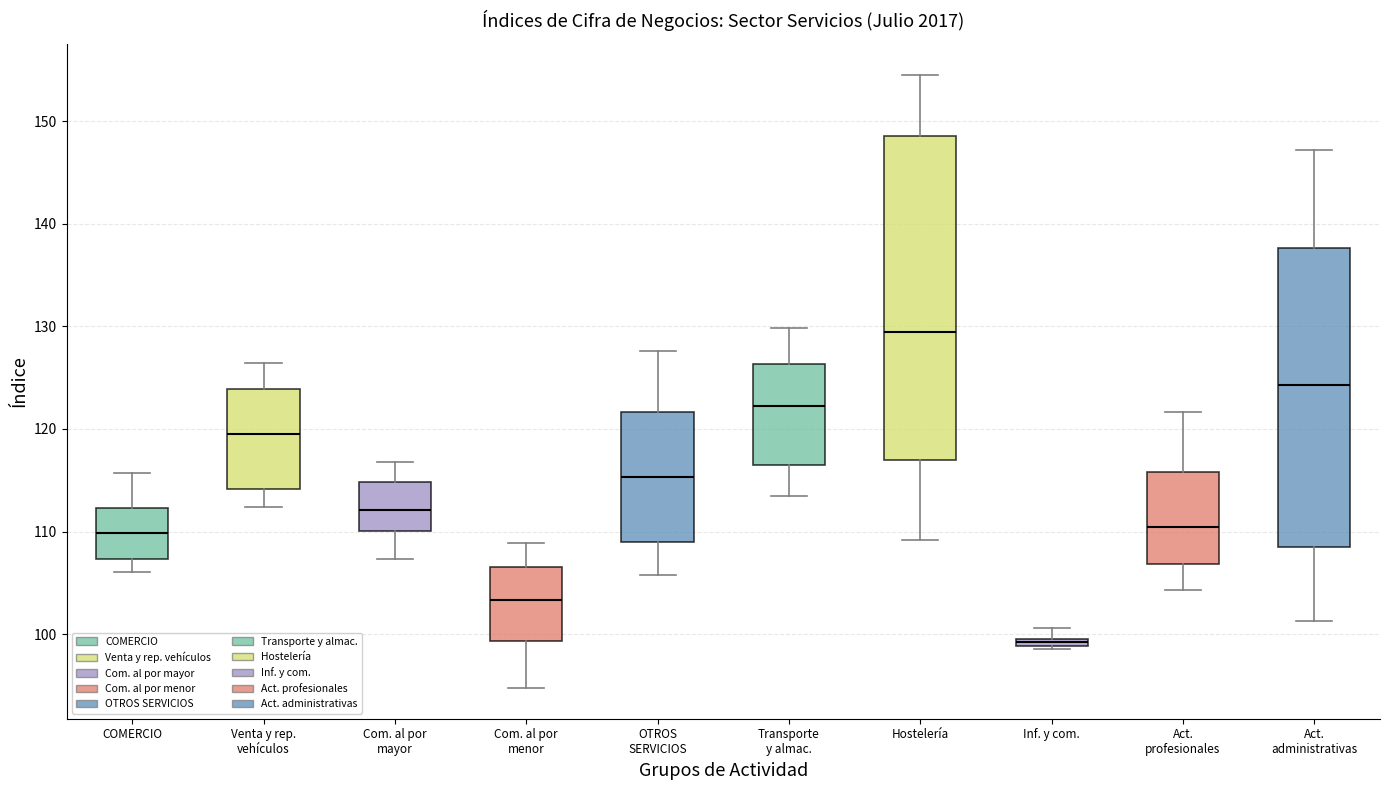

Where does the median line of the box for Com. al por mayor sit on the y-axis? The values are not printed on the chart, so give them approximately, as read against the axis.

112